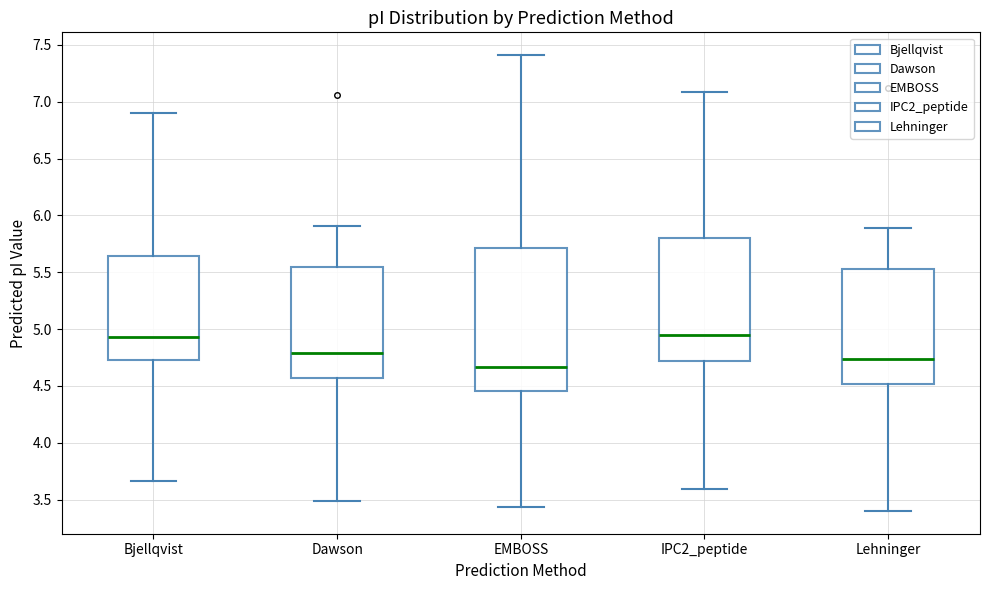

Reading left to right, read every box against the y-axis: the position of its median line, the range the box covers, and the ends of its whiskers. The values are not printed on the chart, so give them approximately, as read against the axis.

Bjellqvist: median 4.95, box 4.75 to 5.65, whiskers 3.65 to 6.90
Dawson: median 4.80, box 4.55 to 5.55, whiskers 3.50 to 5.90
EMBOSS: median 4.65, box 4.45 to 5.70, whiskers 3.45 to 7.40
IPC2_peptide: median 4.95, box 4.70 to 5.80, whiskers 3.60 to 7.10
Lehninger: median 4.75, box 4.50 to 5.50, whiskers 3.40 to 5.90